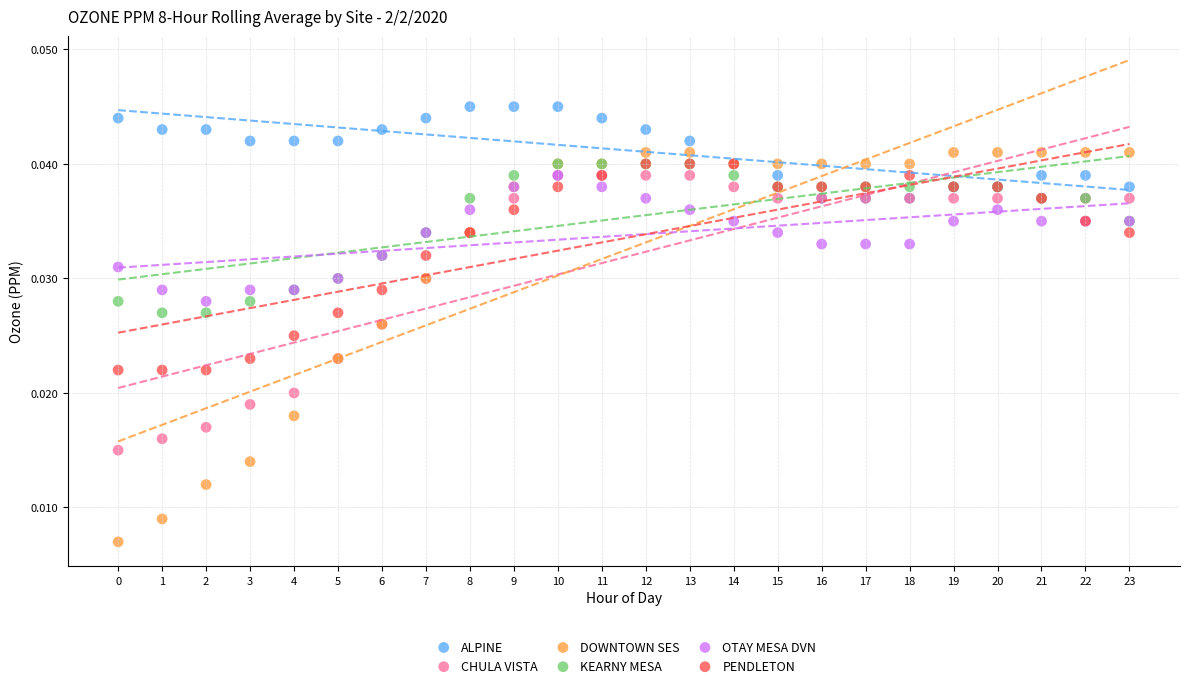

Which series has the largest Y range (max minus min)?

DOWNTOWN SES